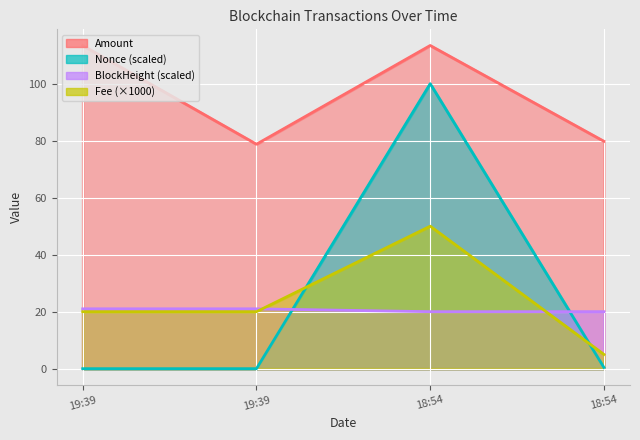

Does the chart display data point markers on the line(s)?

No